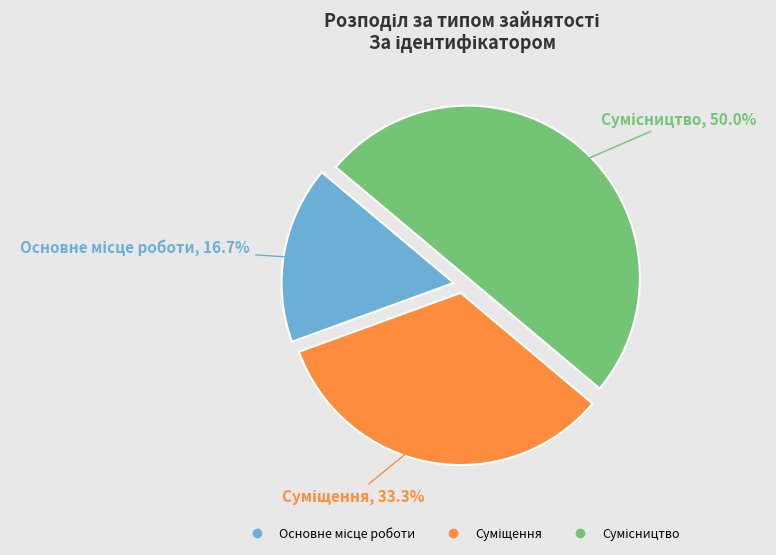

Is Основне місце роботи the majority of the pie?

No